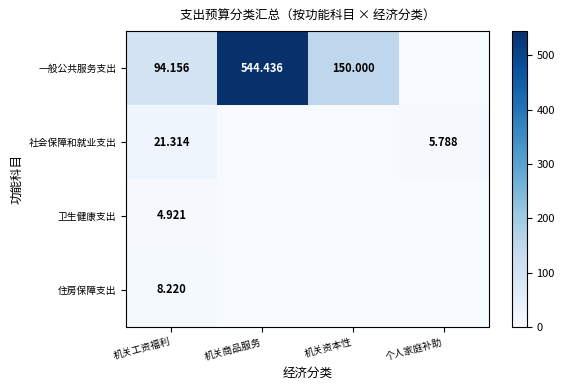

Is the value of 一般公共服务支出 at 机关商品服务 greater than the value of 卫生健康支出 at 机关工资福利?

Yes